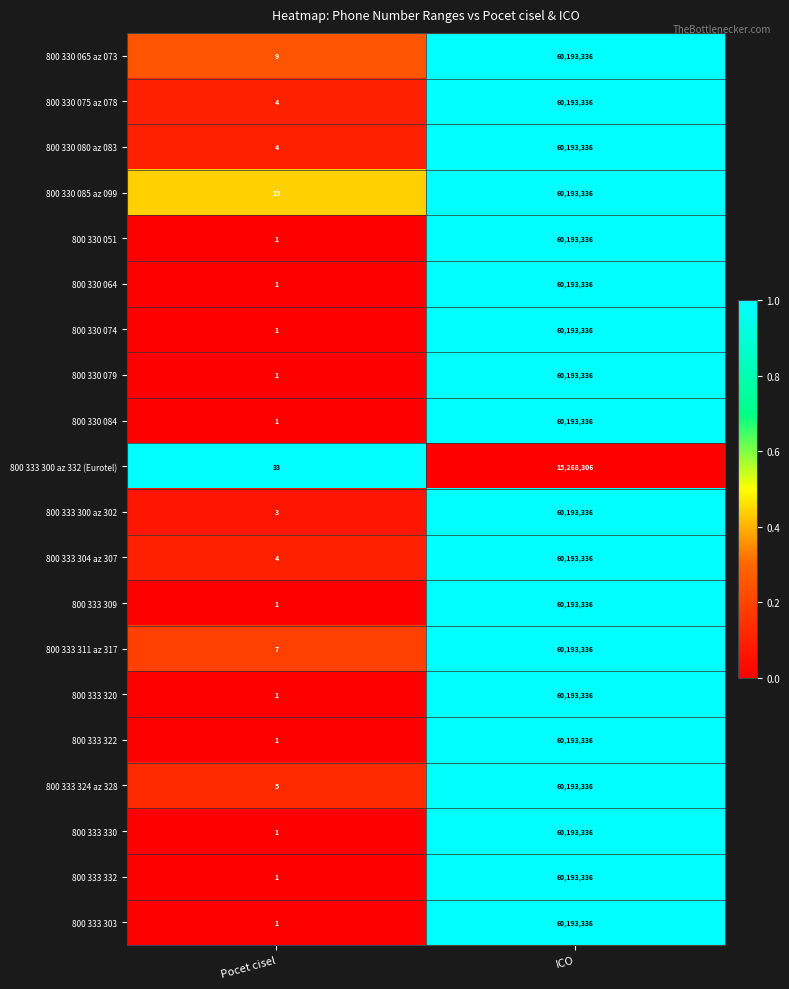

Rank the categories by 800 333 304 az 307 value from lowest to highest.

Pocet cisel, ICO